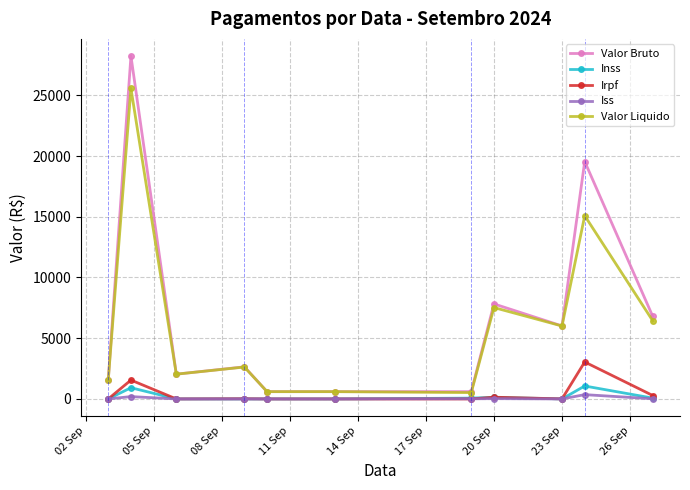

How many data points does each series have?

11